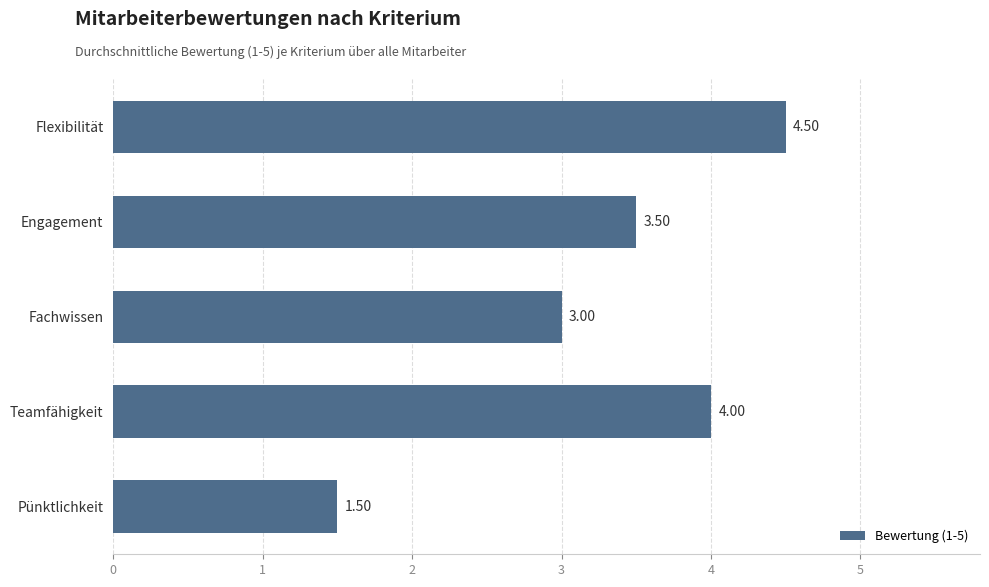

Between Fachwissen and Teamfähigkeit, which is larger?

Teamfähigkeit